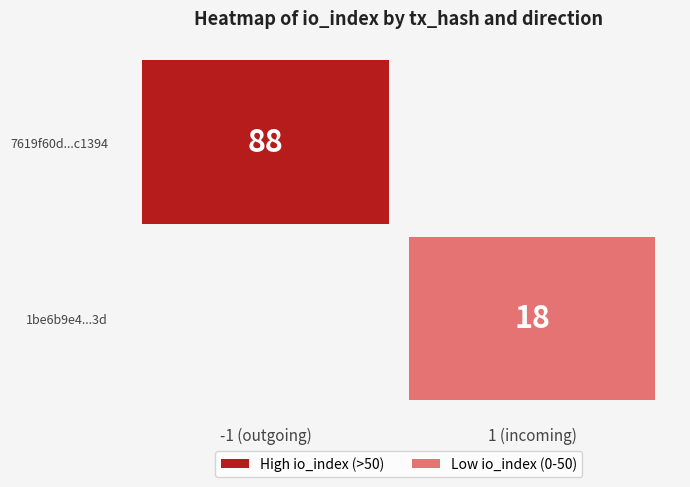

What is the greatest value displayed?

88